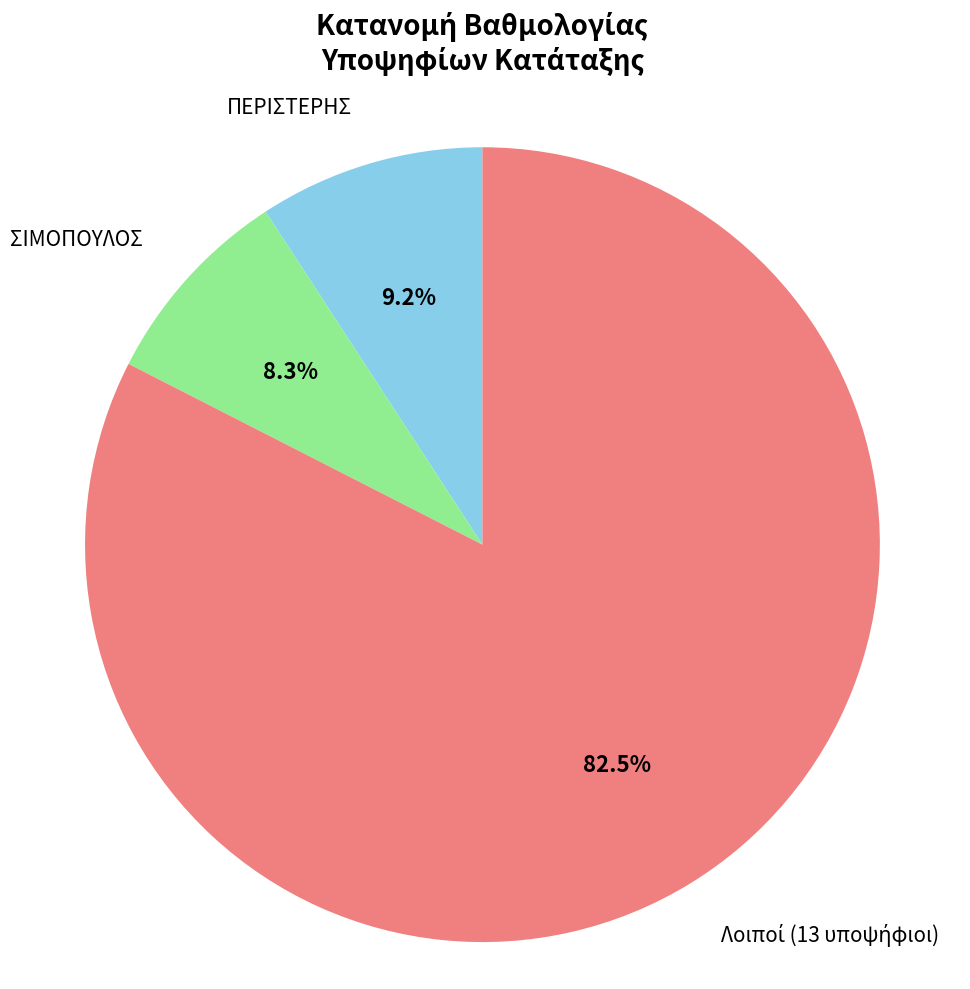

Is there a majority slice in this chart?

Yes